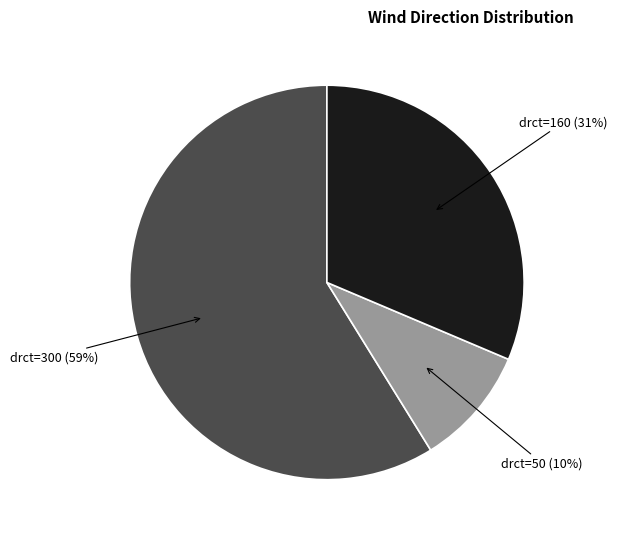

To the nearest percent, what is the average slice percentage?

33%